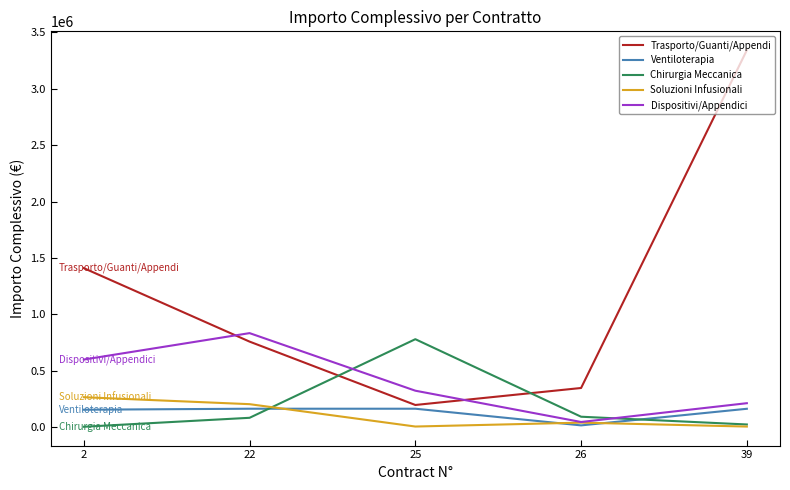

The value of Trasporto/Guanti/Appendi at 22 is 373546.2. True or false?

False